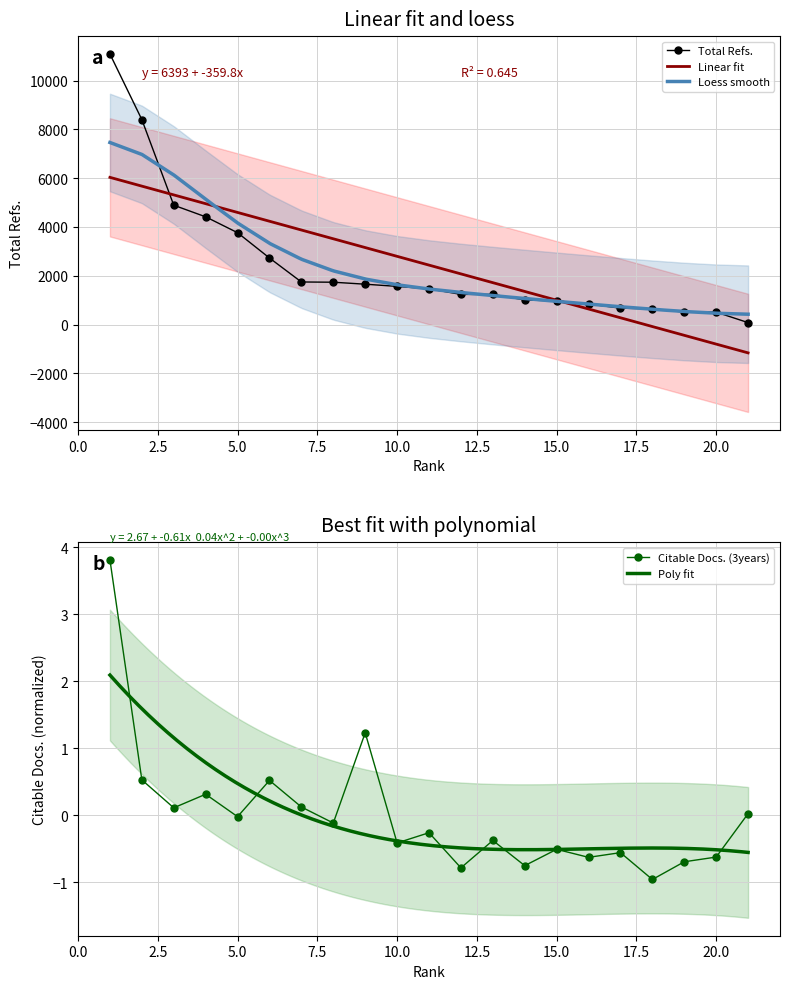

Which has a higher value, 11 or 1?

1